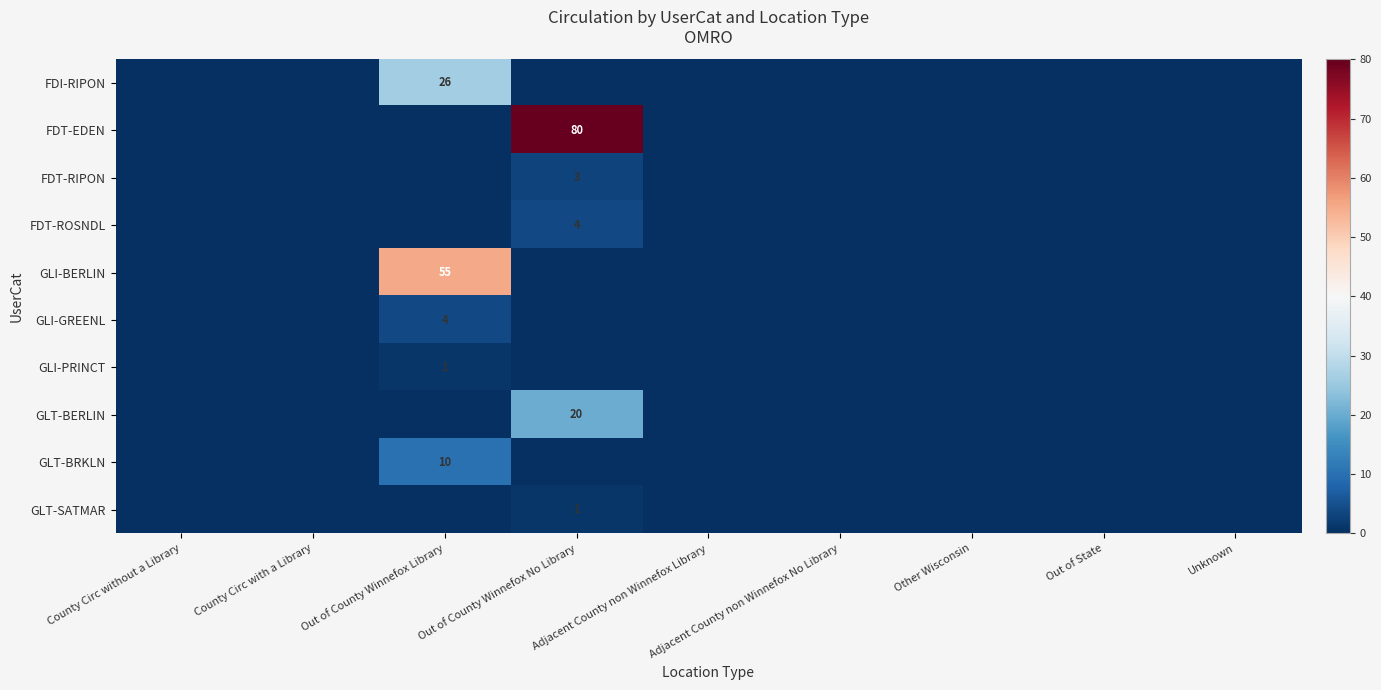

At which category is the sum across all series the highest?

Out of County Winnefox No Library